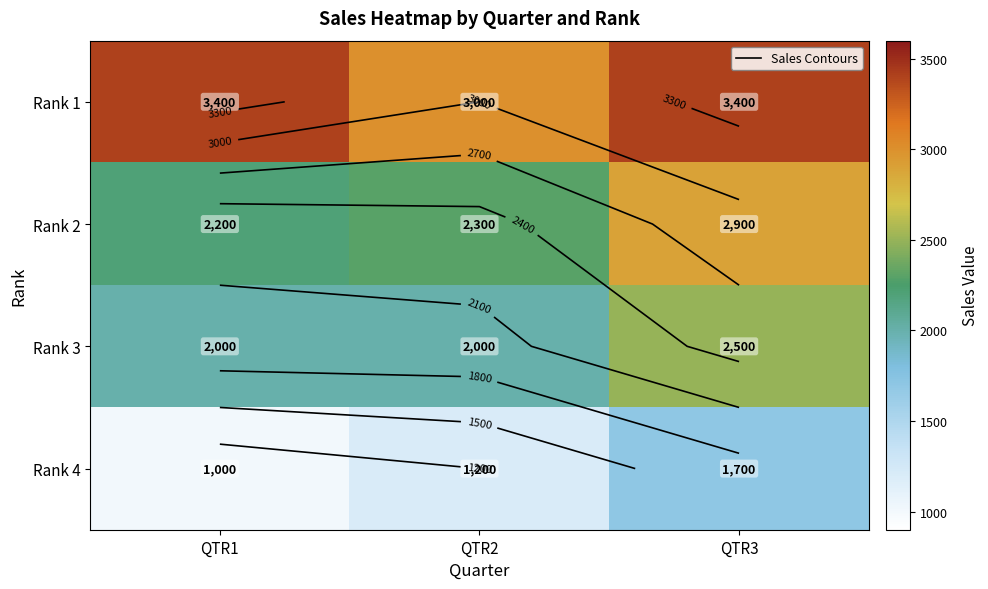

What is the greatest value displayed?

3400